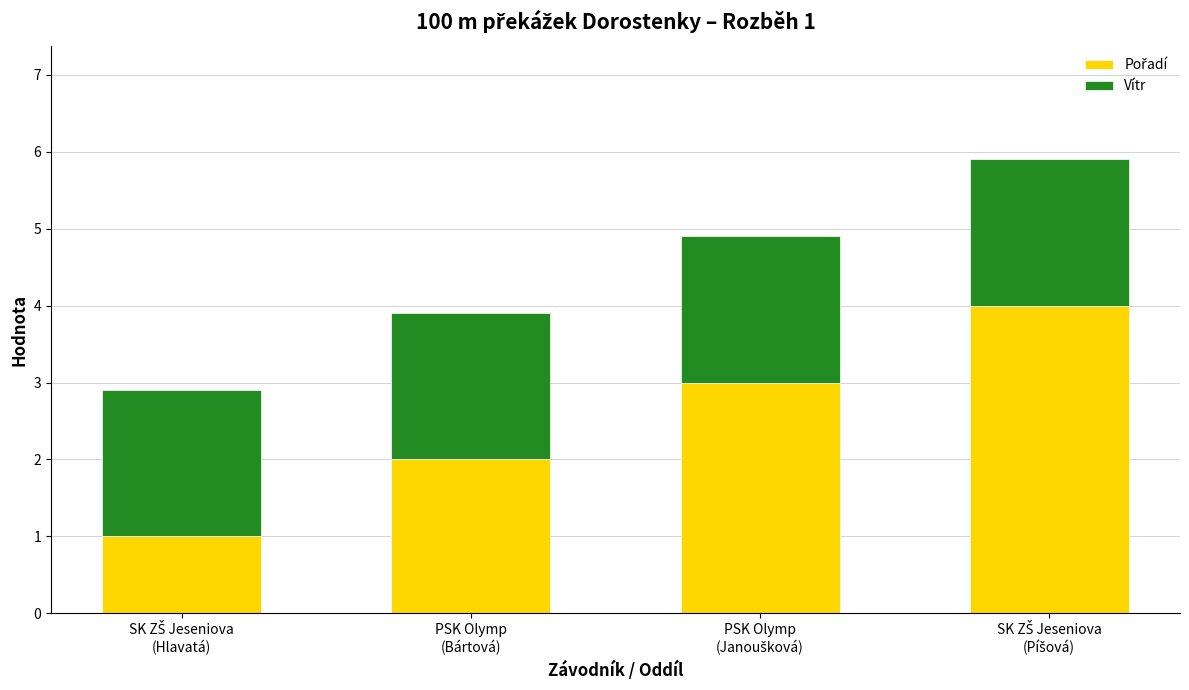

List the labels in order of Pořadí value, largest first.

SK ZŠ Jeseniova
(Píšová), PSK Olymp
(Janoušková), PSK Olymp
(Bártová), SK ZŠ Jeseniova
(Hlavatá)